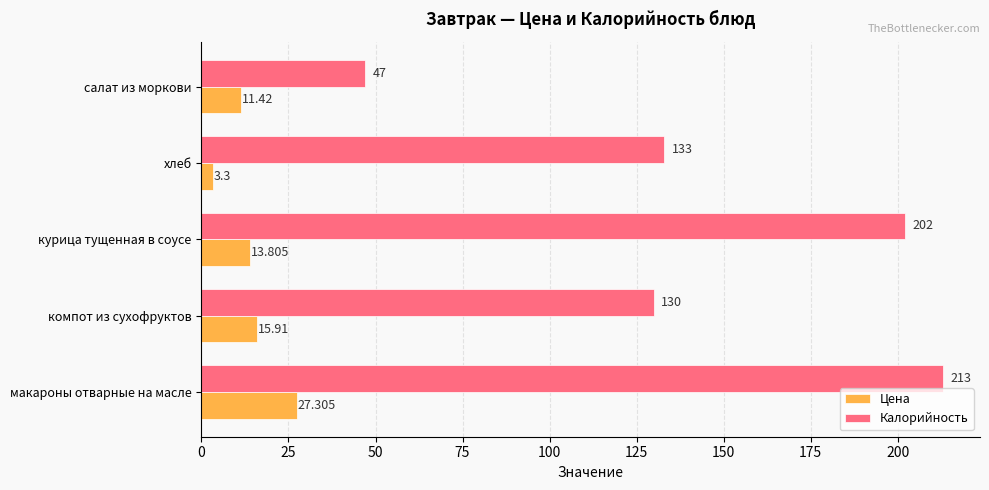

Where is Калорийность nearest to the value 130?

компот из сухофруктов